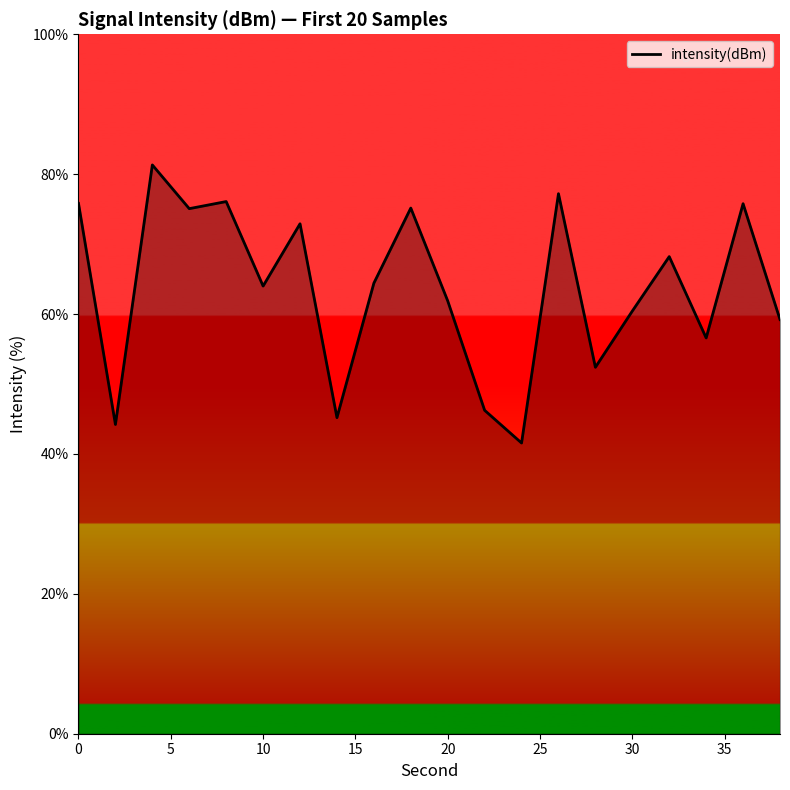

What is the difference between the maximum and minimum values?

39.8